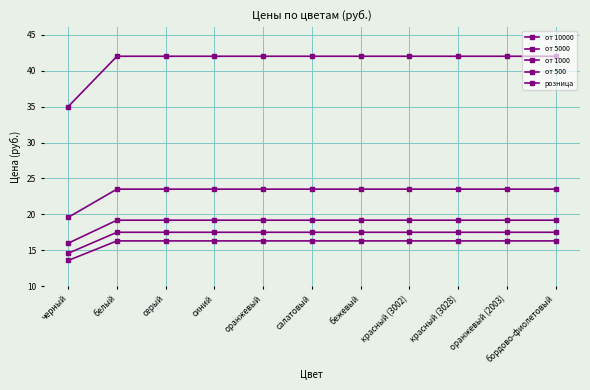

How many lines are shown in the chart?

5